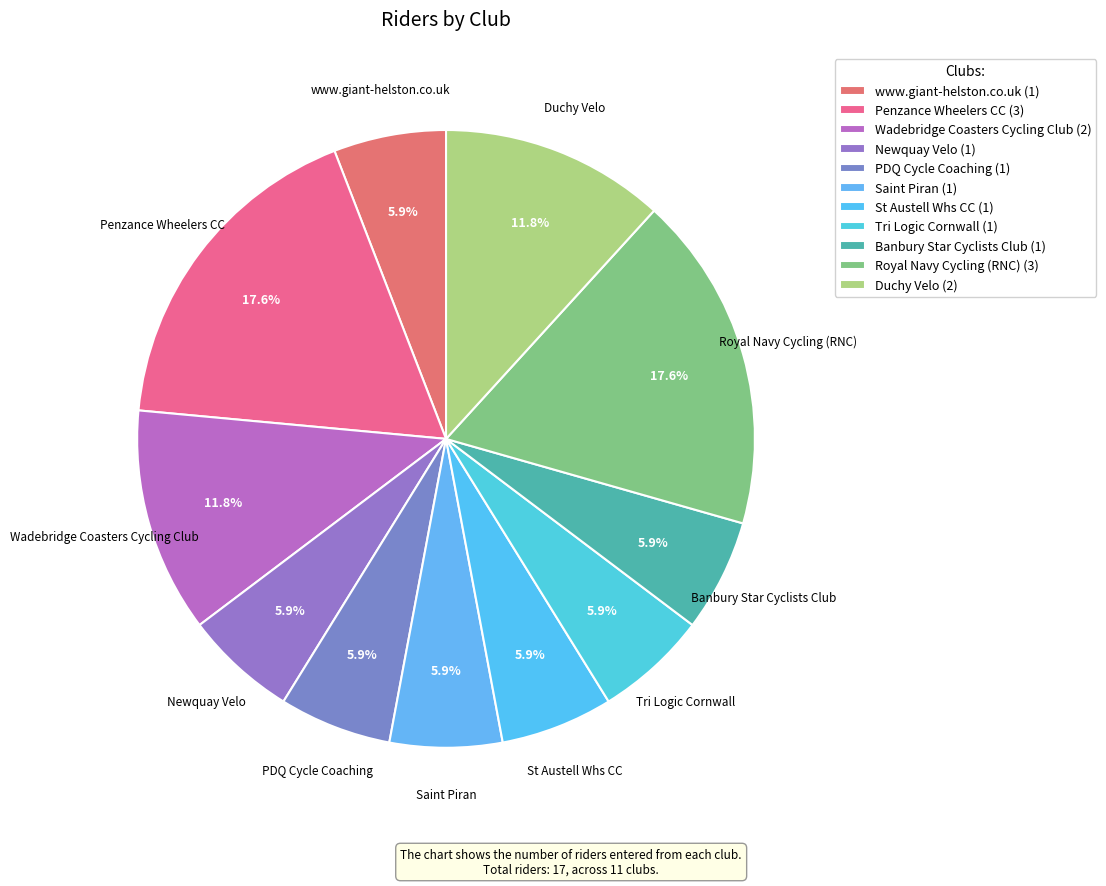

How many segments does this pie chart have?

11